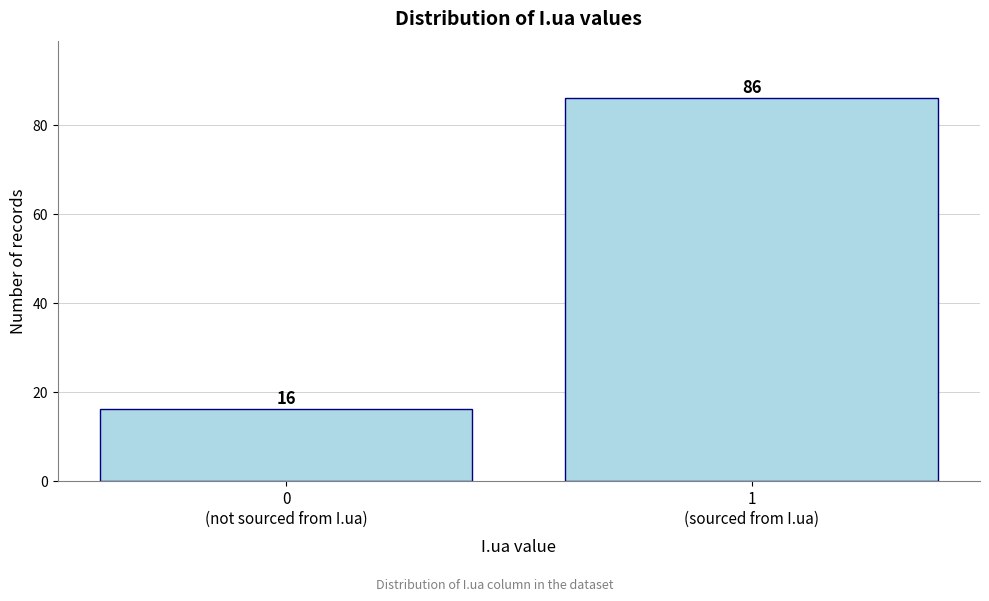

Reading left to right, list all the values displayed in this chart.

16	86